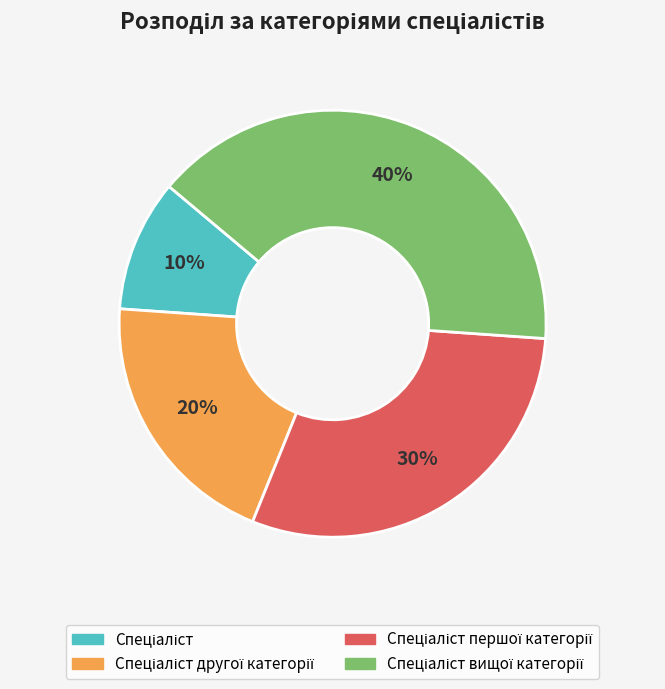

Does any single category account for the majority?

No